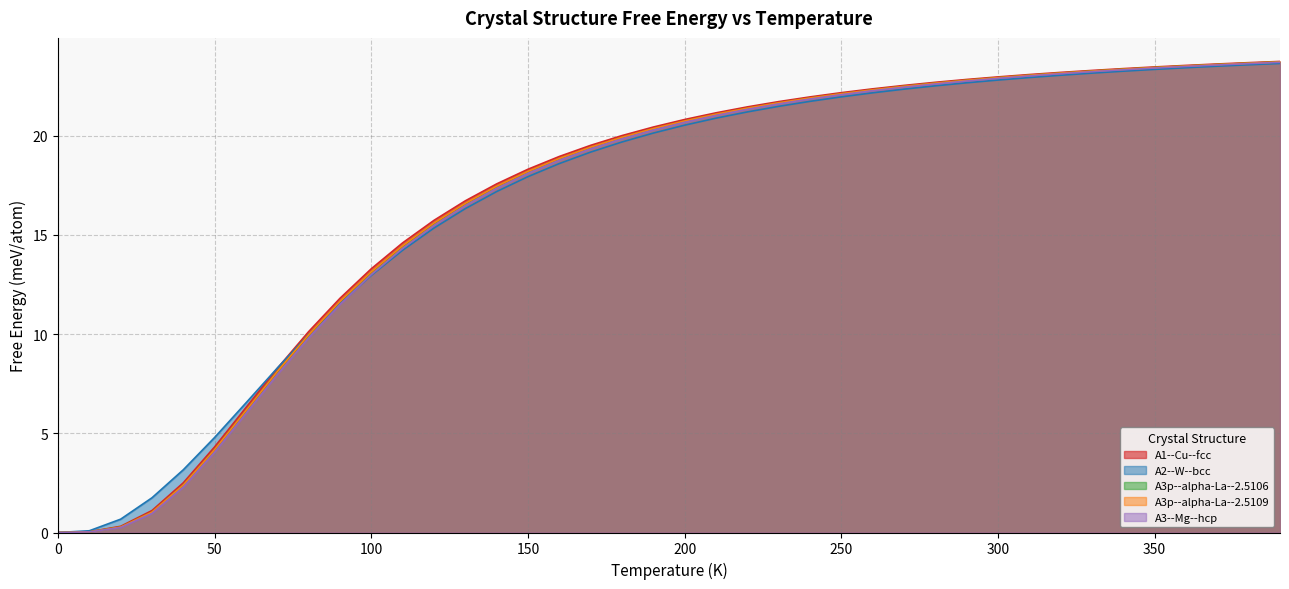

What are all the series names shown in the legend?

A1--Cu--fcc, A2--W--bcc, A3p--alpha-La--2.5106, A3p--alpha-La--2.5109, A3--Mg--hcp